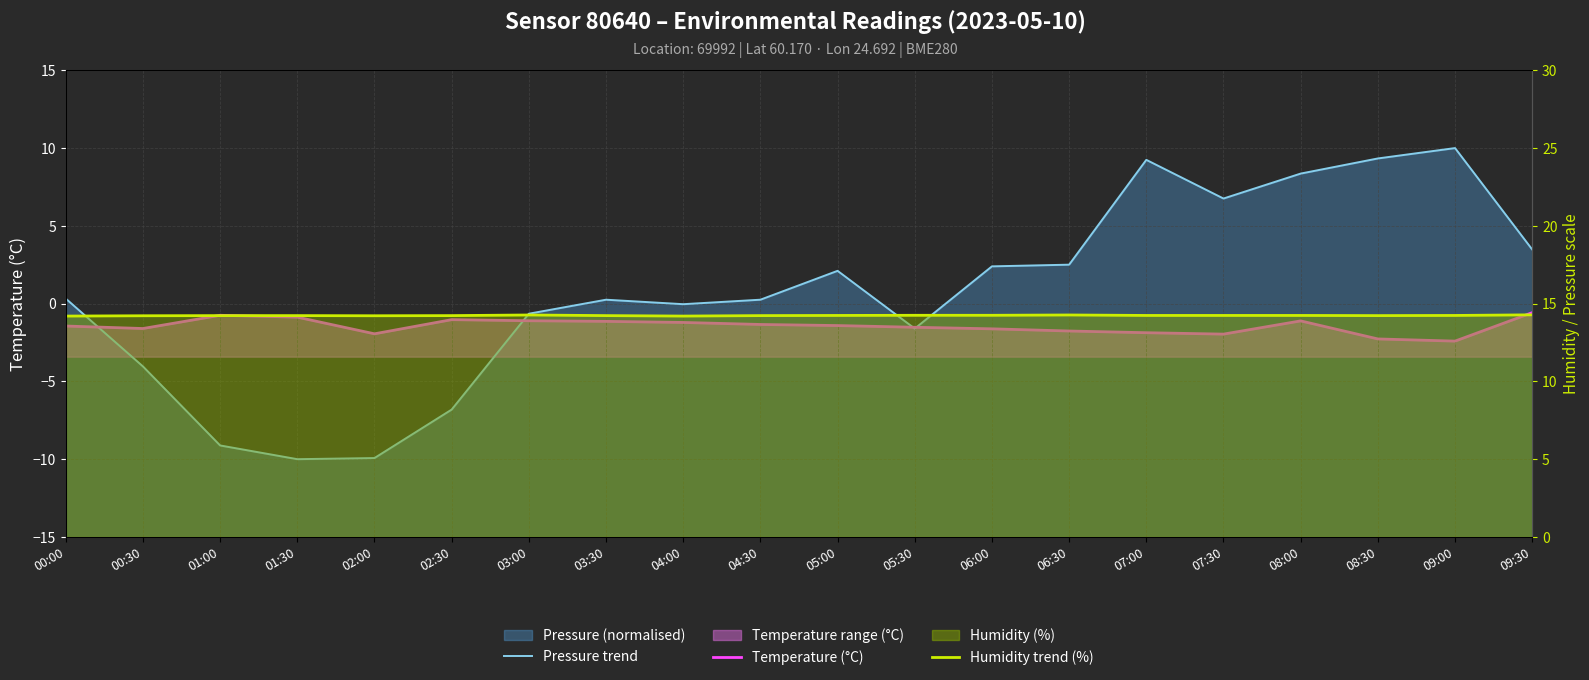

What is the difference between the second highest and second lowest values in the Pressure trend series?

19.3